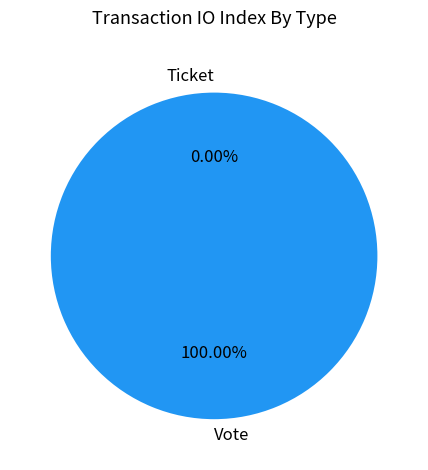

Is it true that Vote is 100% of the pie?

True